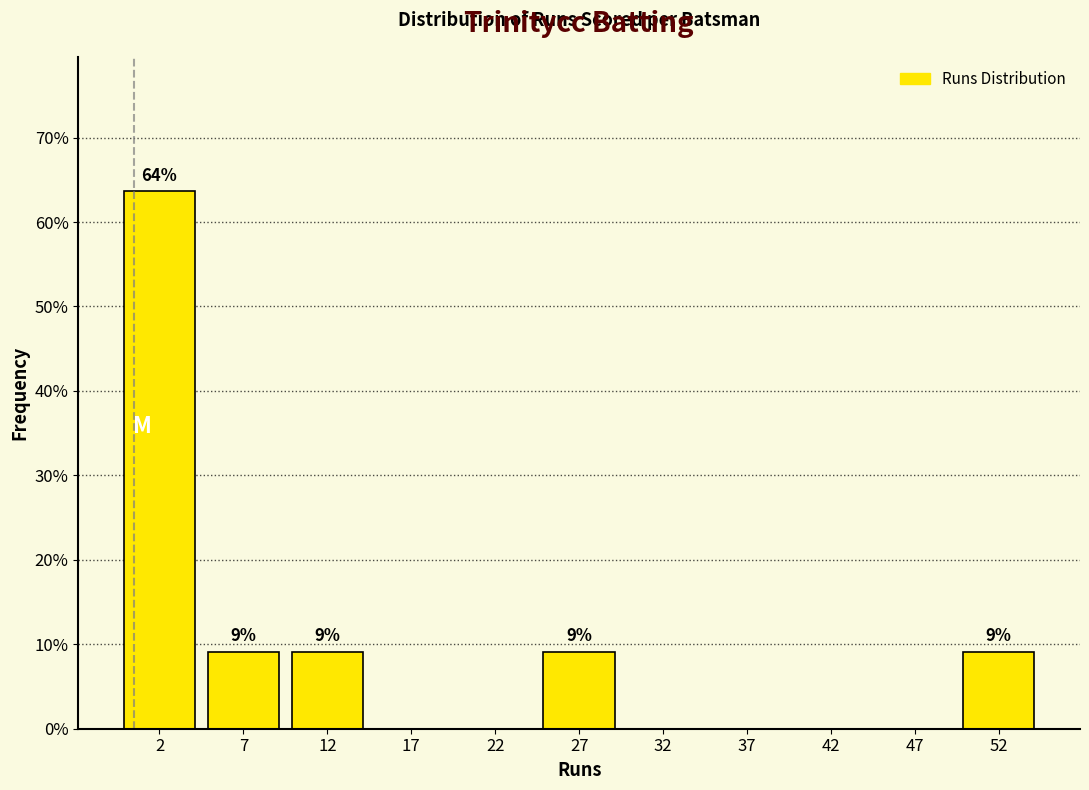

Over which range of the x-axis is the bar tallest?

0 to 5